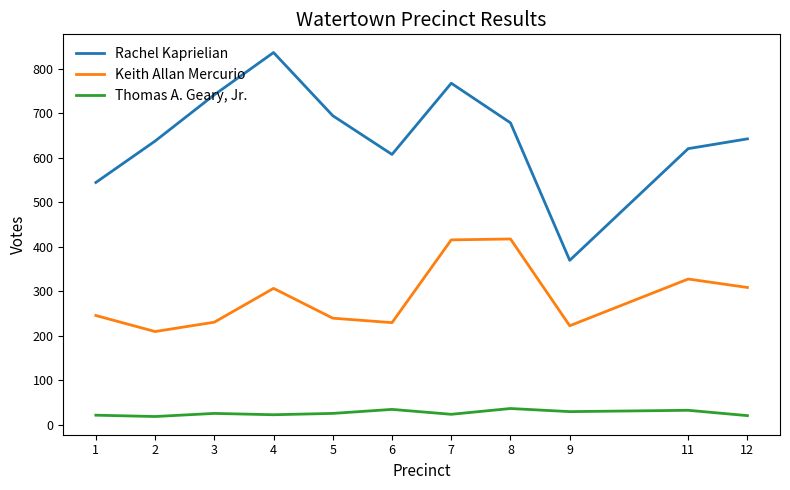

The value of Keith Allan Mercurio at 11 is 328. True or false?

True